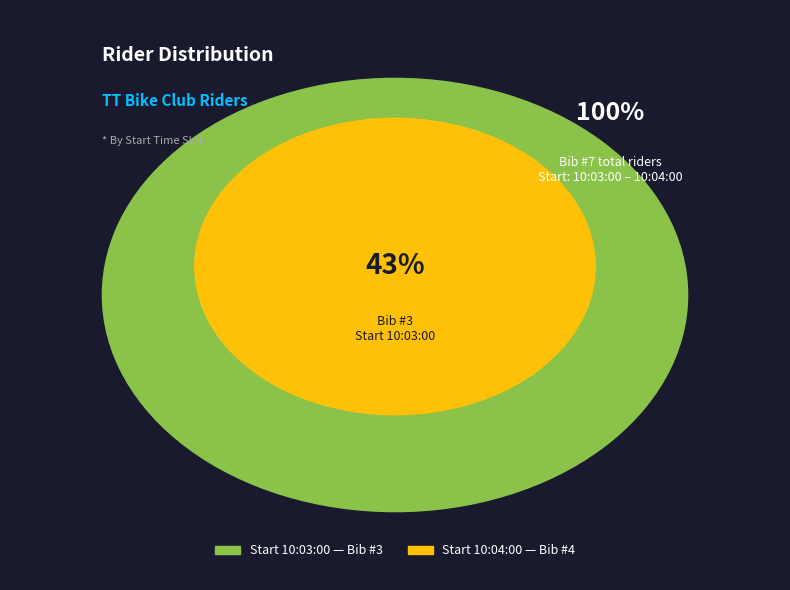

Which category accounts for the majority?

10:04:00